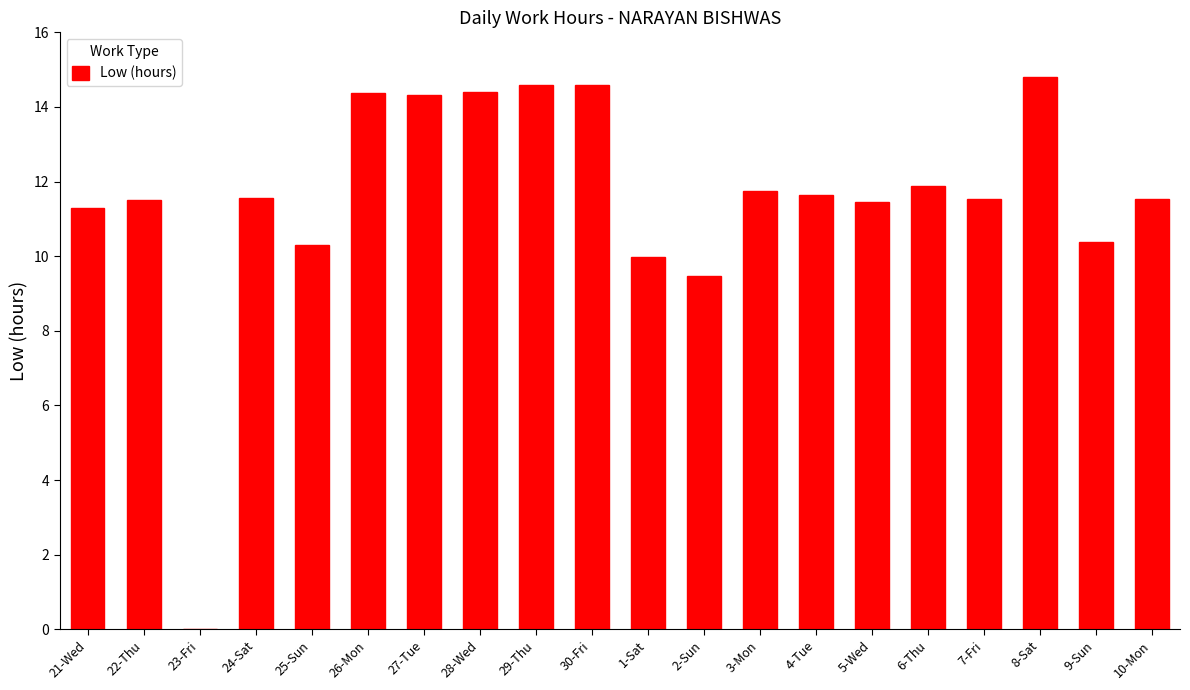

Where does the data first go above 11?

21-Wed